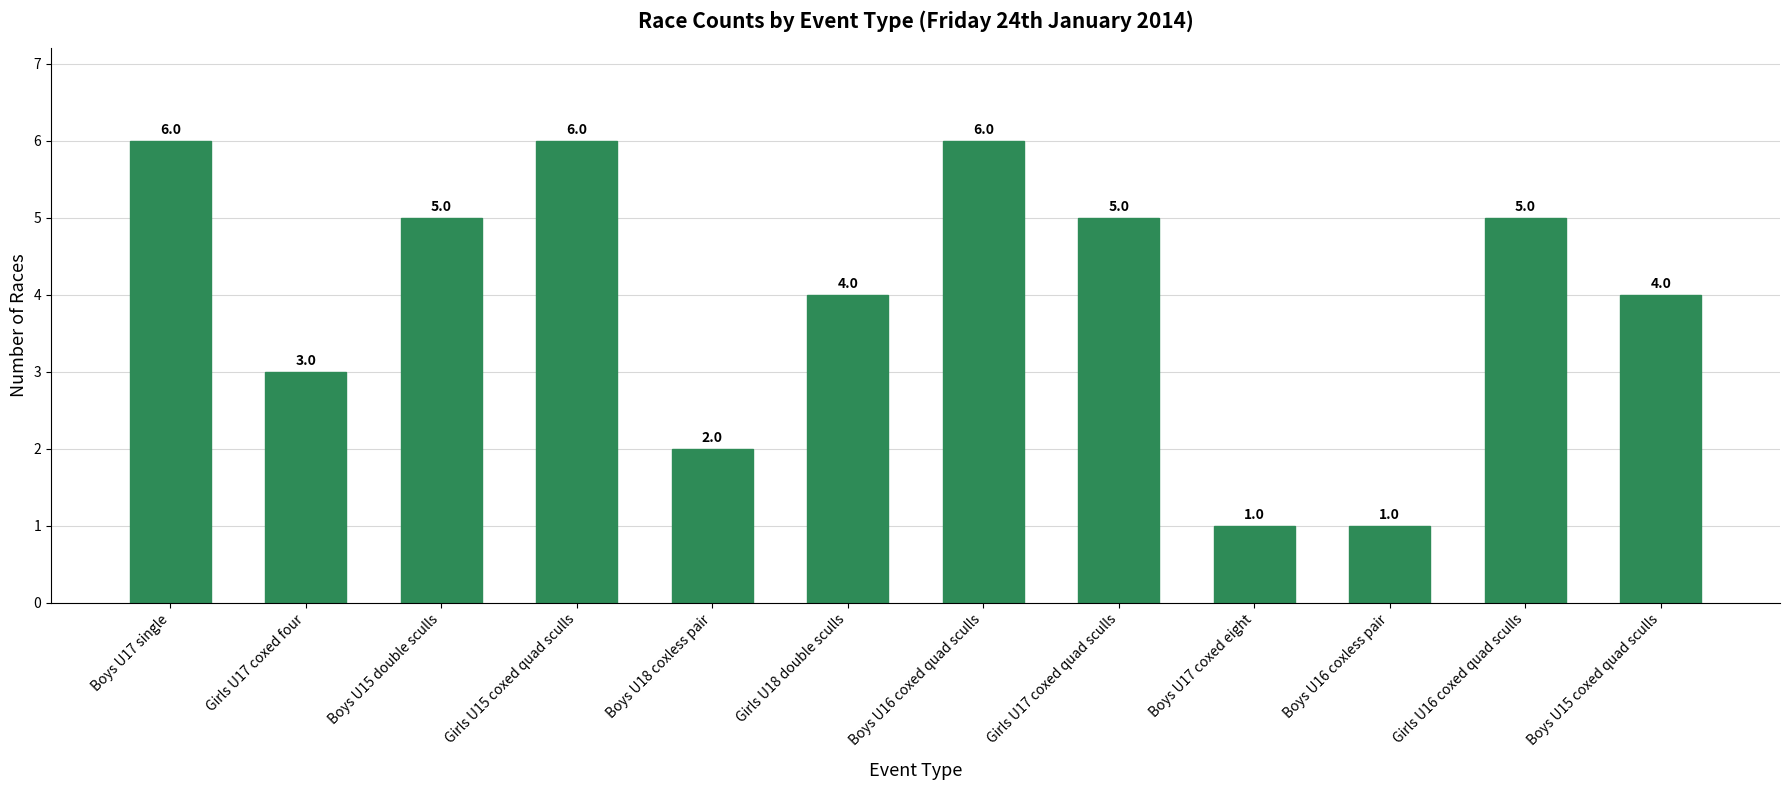

True or false: the data shows 5 at Boys U15 coxed quad sculls.

False